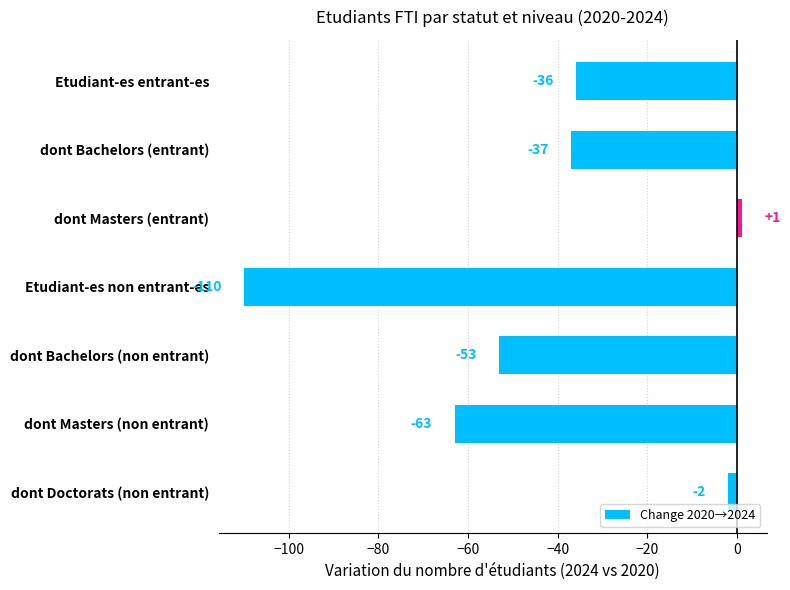

Reading top to bottom, what are all the values shown in this chart?

-36	-37	1	-110	-53	-63	-2